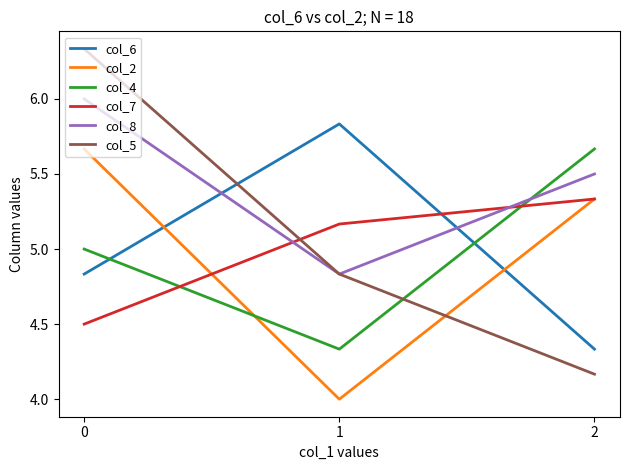

What is the sum of all col_2 values?

15.0